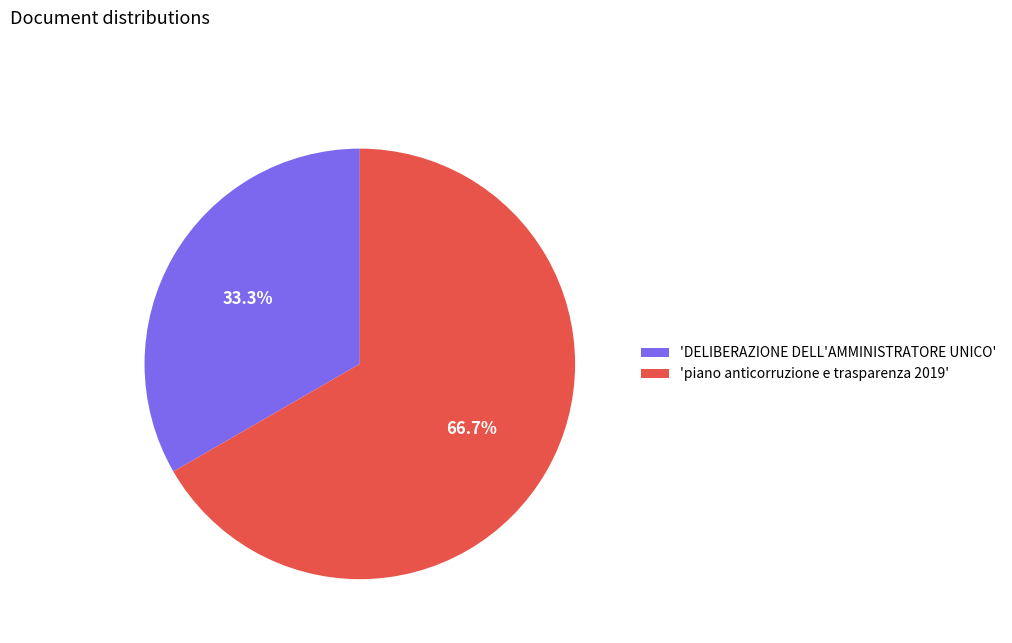

Between 'DELIBERAZIONE DELL'AMMINISTRATORE UNICO' and 'piano anticorruzione e trasparenza 2019', which is larger?

'piano anticorruzione e trasparenza 2019'